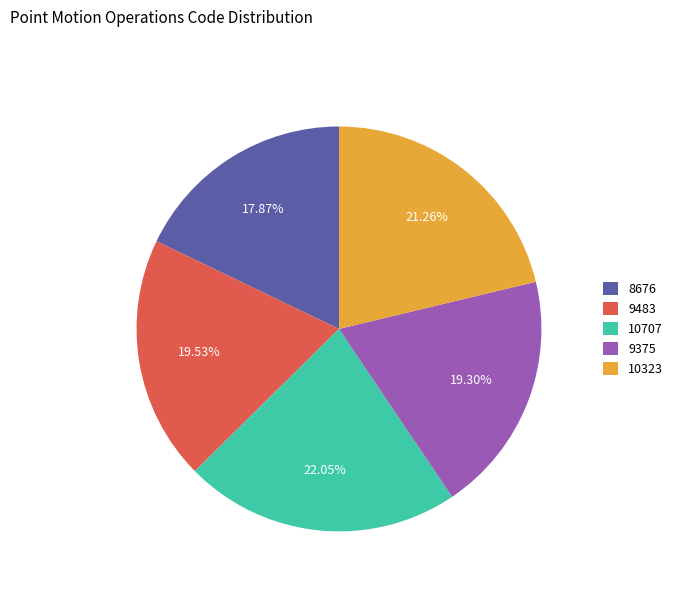

What is the largest slice in the pie chart?

10707